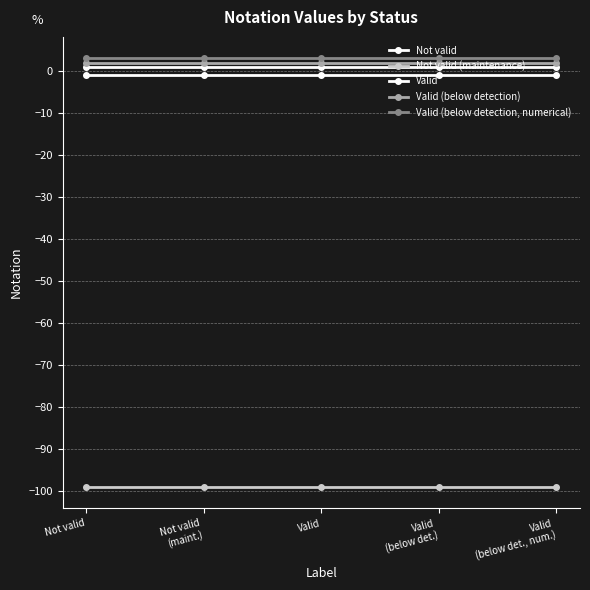

What position from the right is Valid?

3